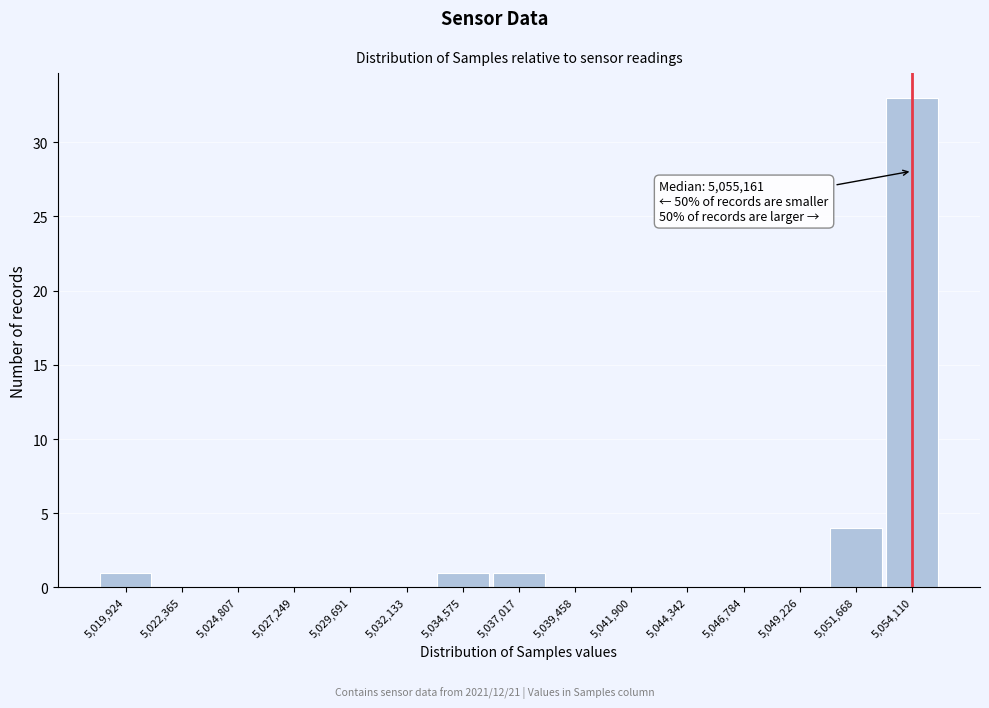

Reading right to left, what are all the values shown in this chart?

5,054,110=33	5,051,668=4	5,049,226=0	5,046,784=0	5,044,342=0	5,041,900=0	5,039,458=0	5,037,017=1	5,034,575=1	5,032,133=0	5,029,691=0	5,027,249=0	5,024,807=0	5,022,365=0	5,019,924=1